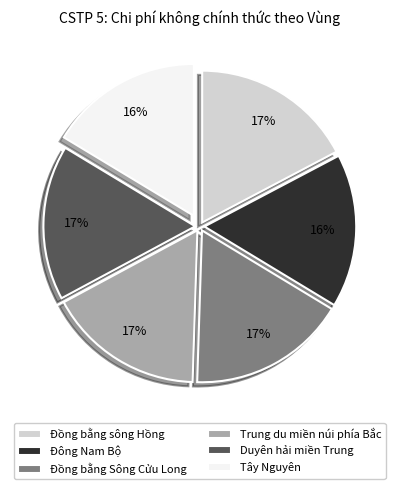

Do Tây Nguyên and Trung du miền núi phía Bắc together represent more than half of the pie?

No